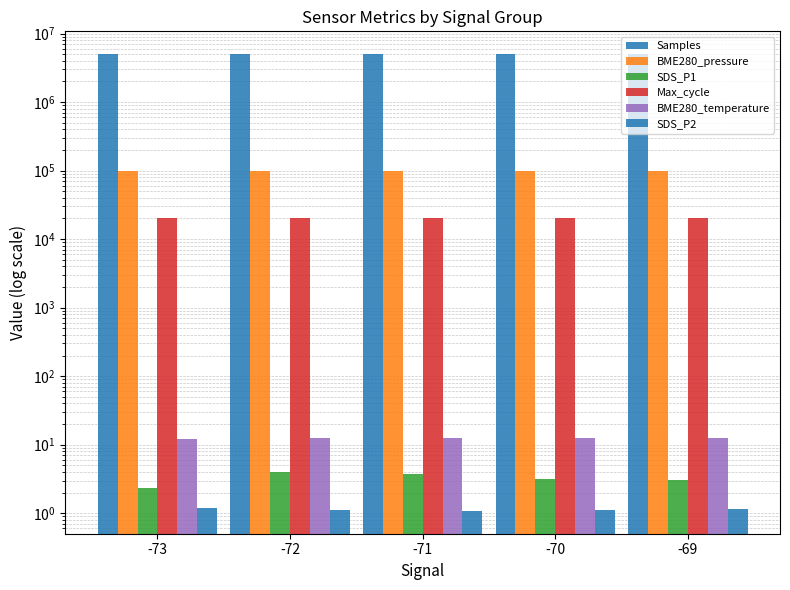

How many data points in Max_cycle are above 20162?

3